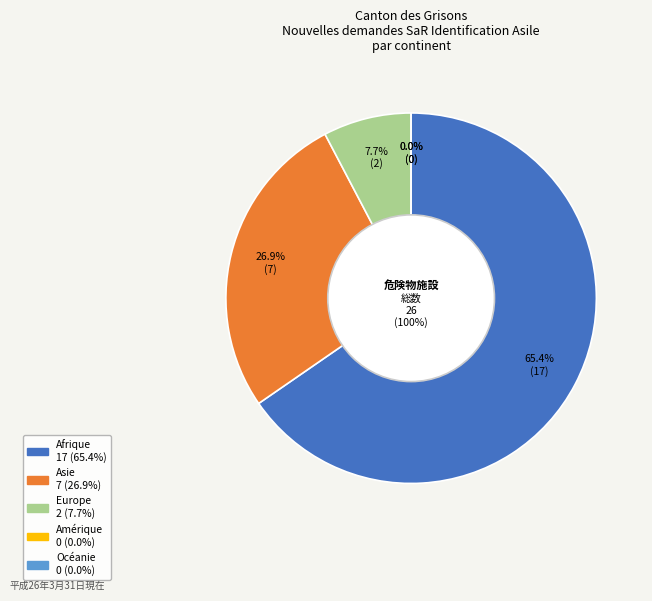

How many segments does this pie chart have?

5